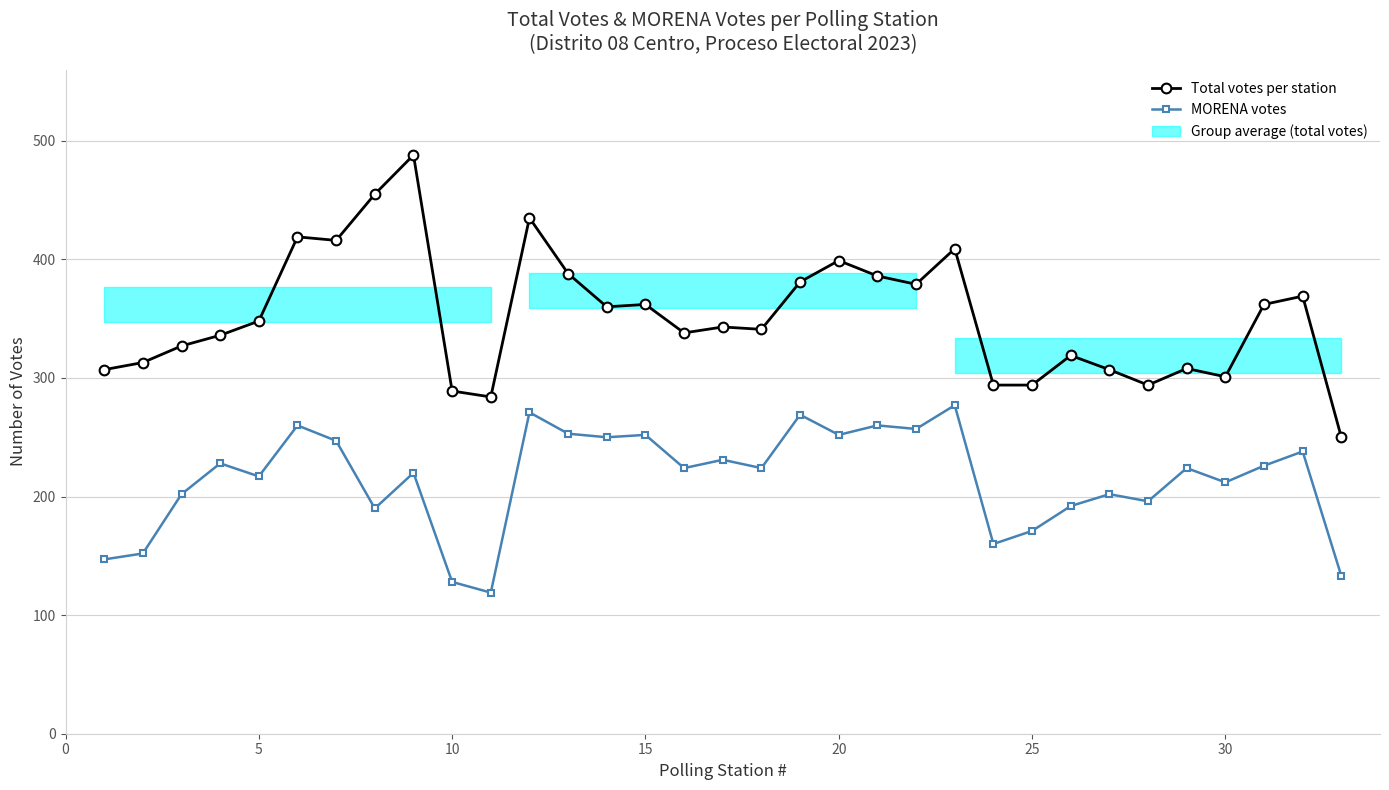

True or false: MORENA votes and Total votes per station cross at least once.

False